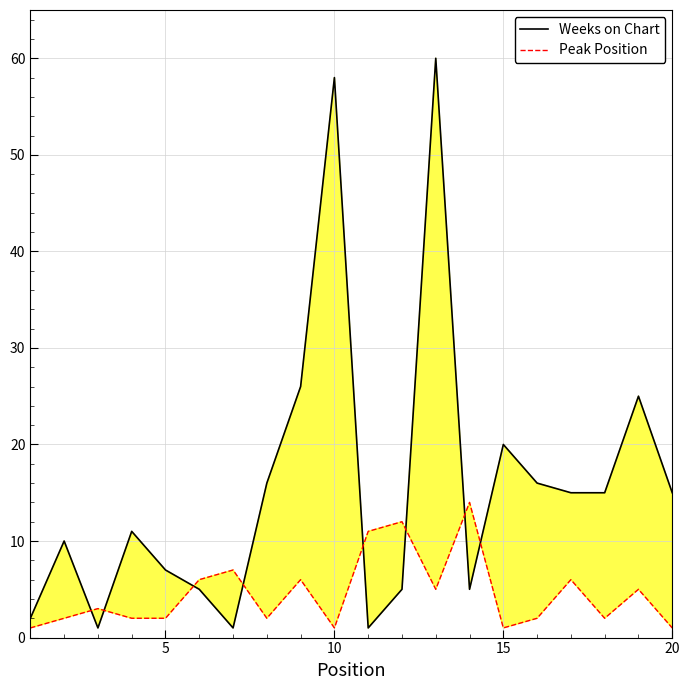

Which series has the largest total across all categories?

Weeks on Chart